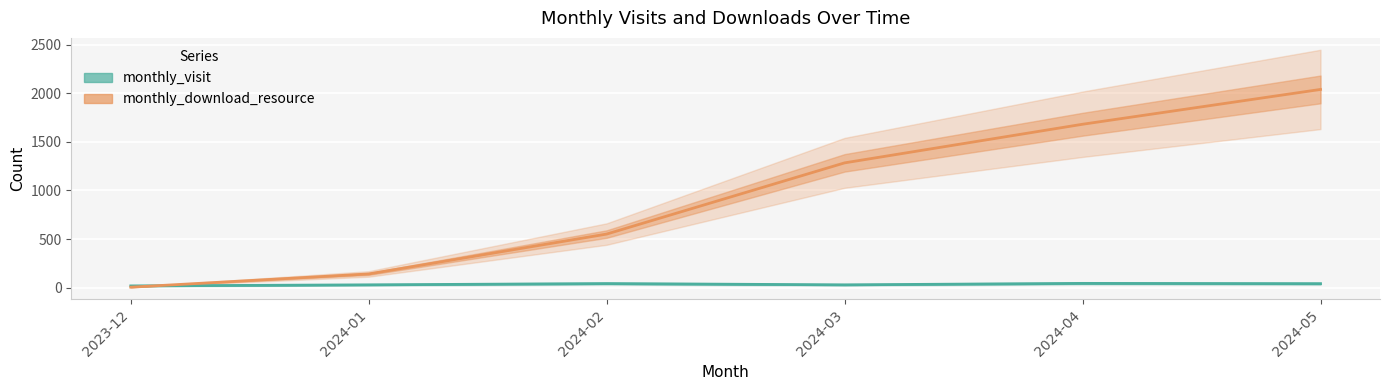

What is the difference between the highest and lowest values at 2024-03?

1254